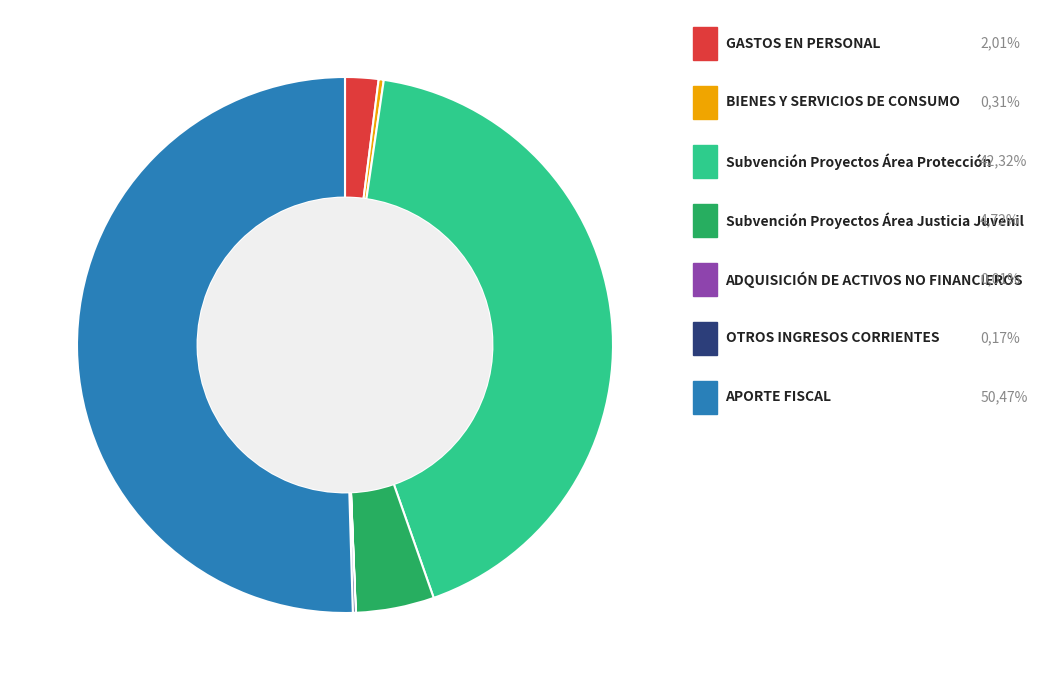

Which category has the biggest portion of the pie?

APORTE FISCAL